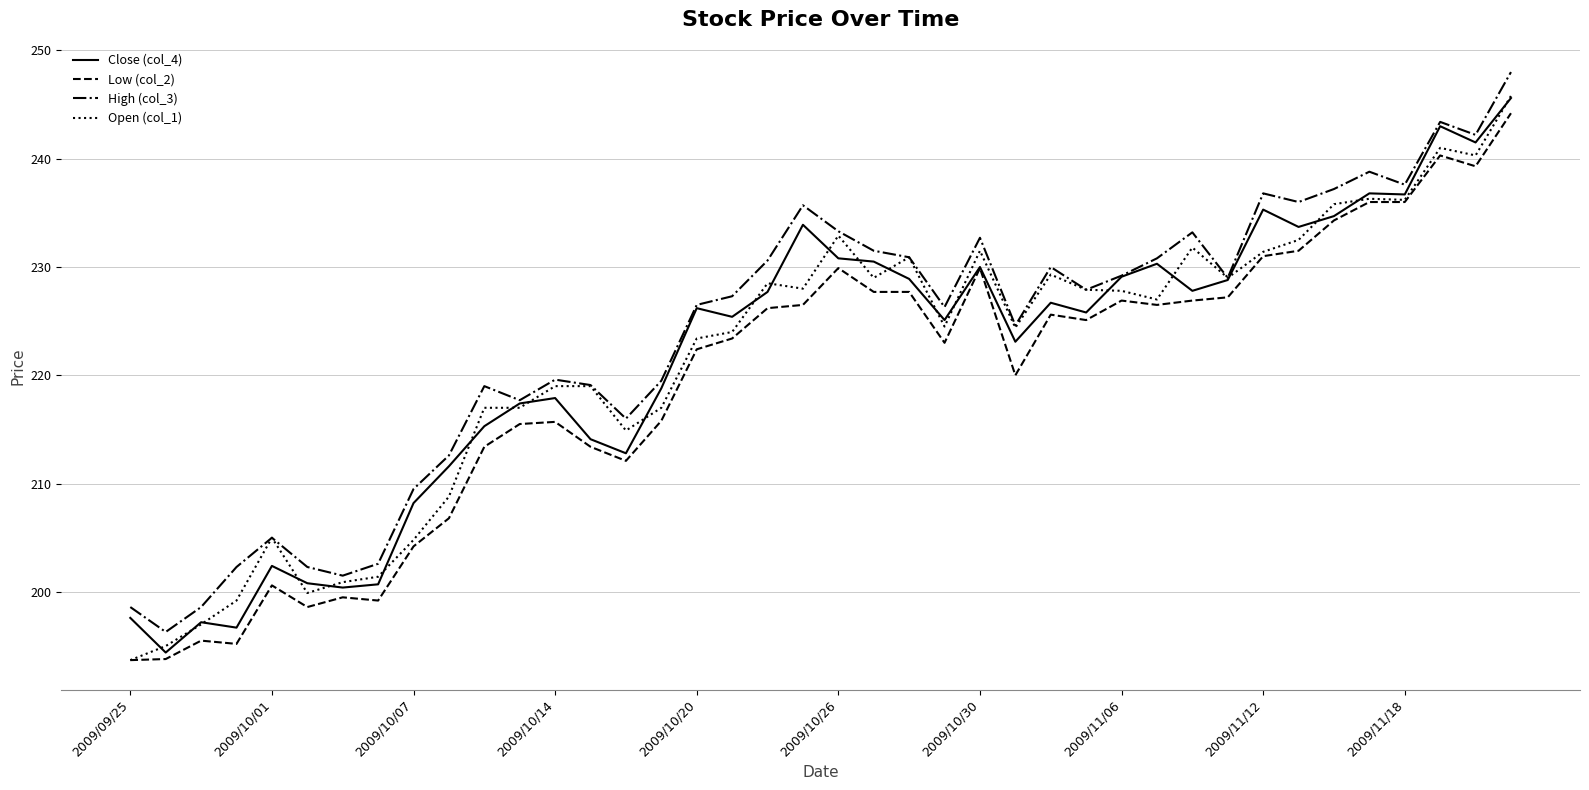

What is the smallest value displayed?

193.7